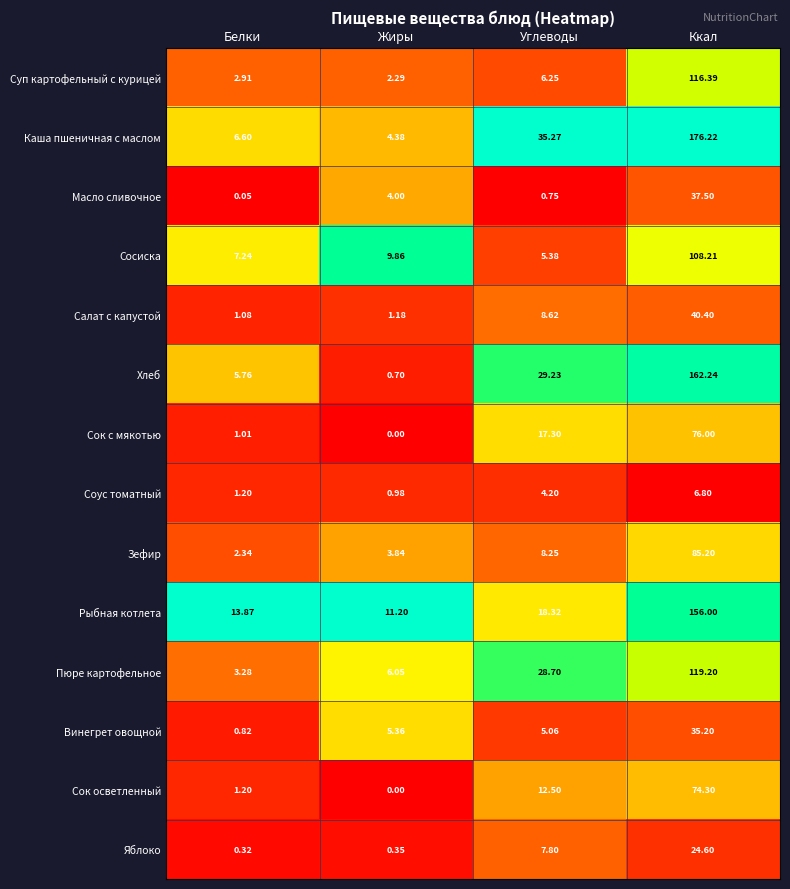

Which series has the widest spread of values?

Каша пшеничная с маслом